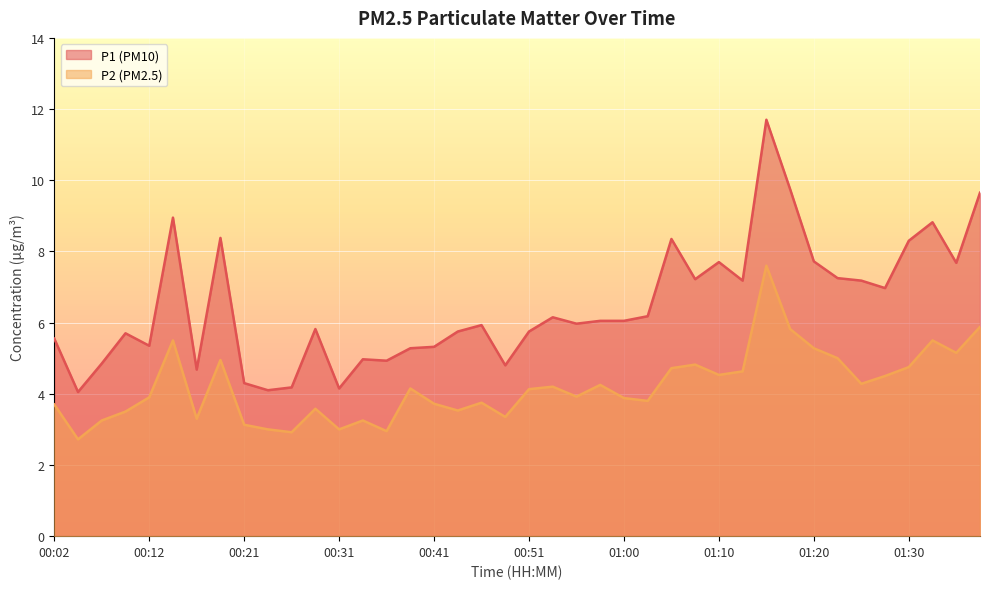

True or false: P1 and P2 cross at least once.

False